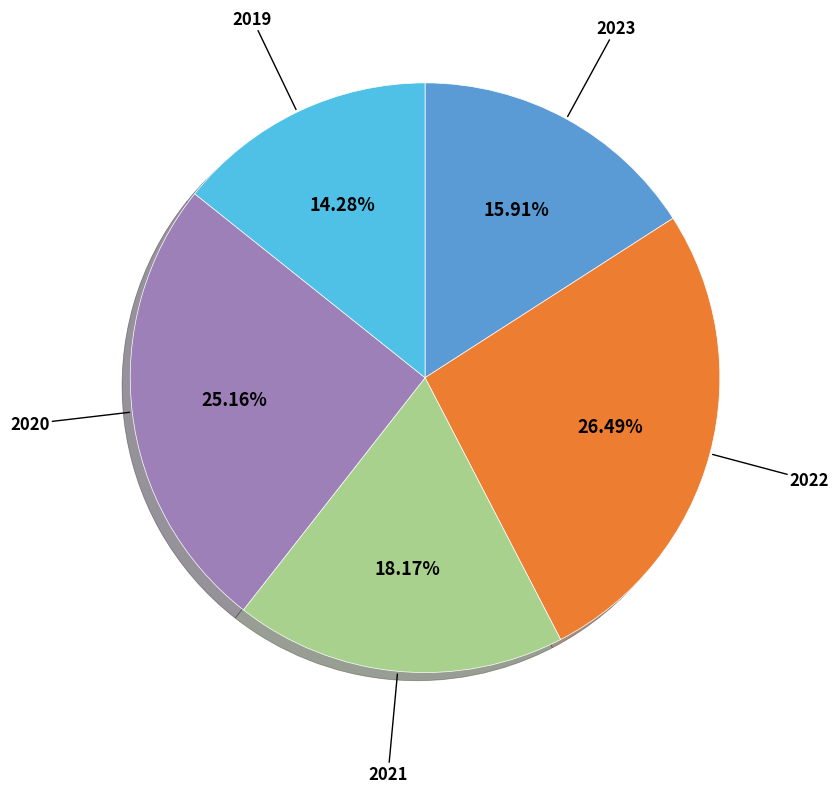

Does any single category account for the majority?

No